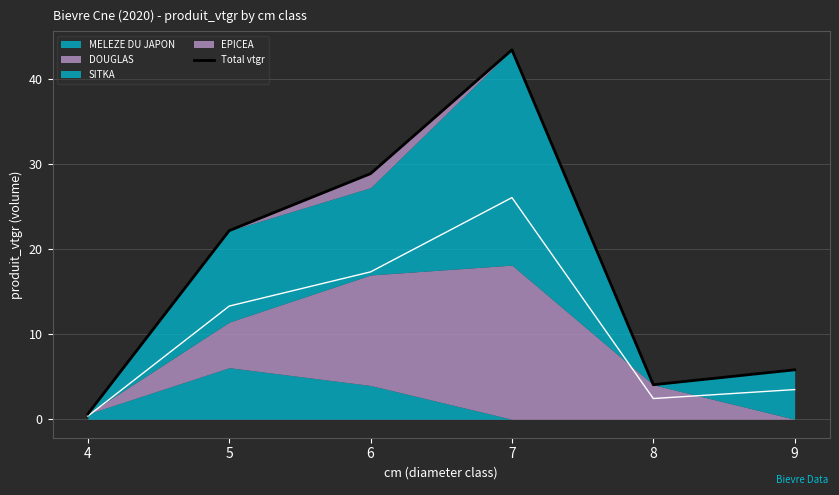

How many lines are shown in the chart?

1